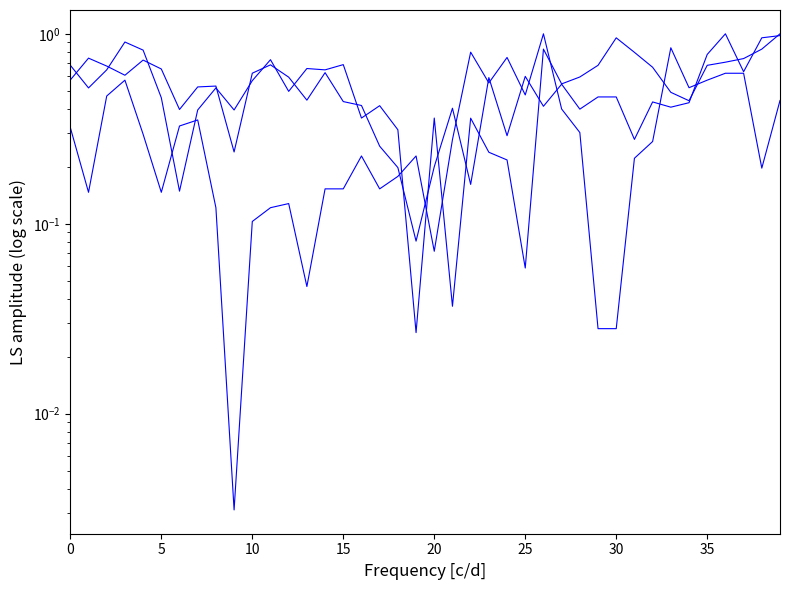

Is it true that pressure equals 1.2 at 20?

False